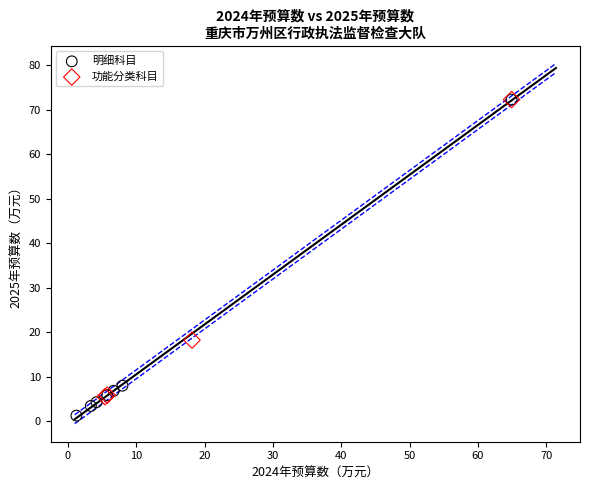

Which series contains the lowest Y value?

明细科目